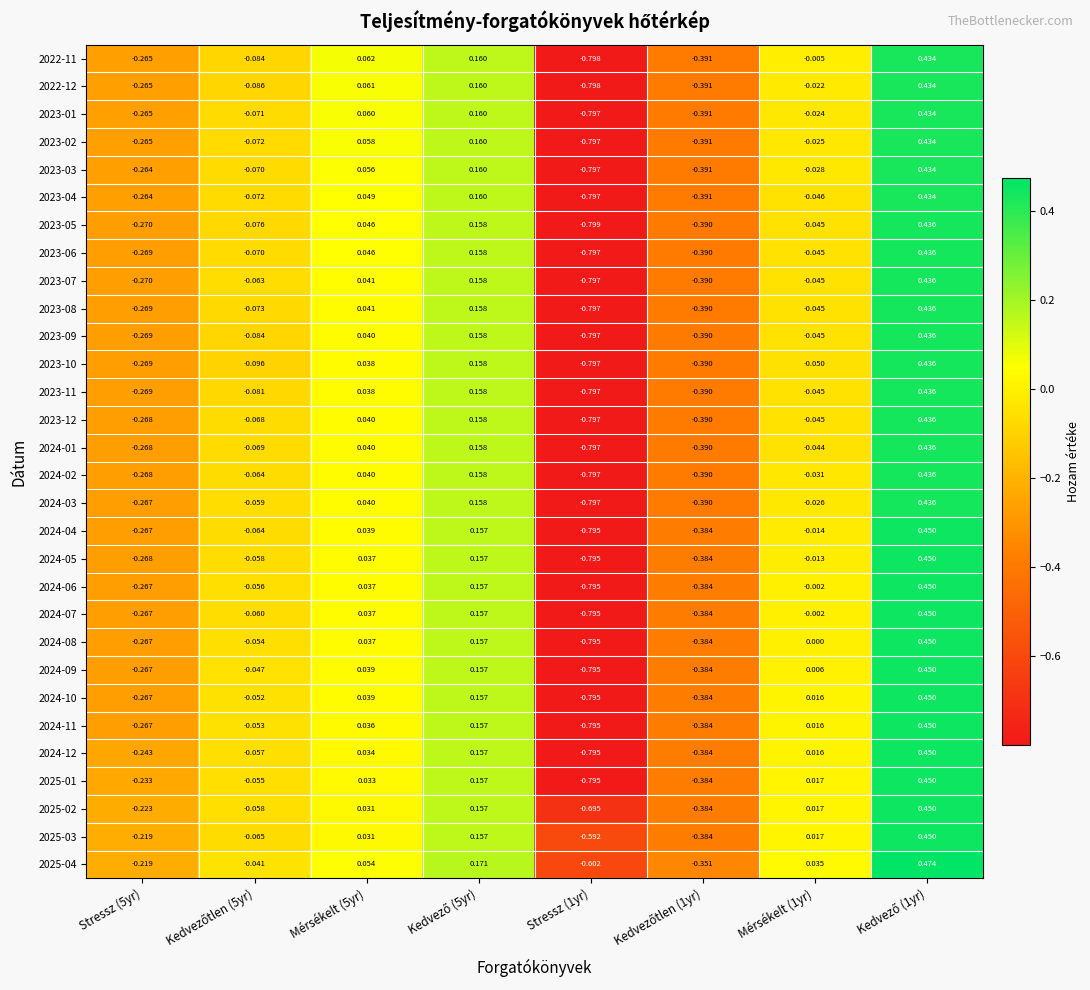

Reading left to right, what are all the values shown in this chart?

2022-11: Stressz (5yr)=-0.3	Kedvezőtlen (5yr)=-0.1	Mérsékelt (5yr)=0.1	Kedvező (5yr)=0.2	Stressz (1yr)=-0.8	Kedvezőtlen (1yr)=-0.4	Mérsékelt (1yr)=-0.0	Kedvező (1yr)=0.4
2022-12: Stressz (5yr)=-0.3	Kedvezőtlen (5yr)=-0.1	Mérsékelt (5yr)=0.1	Kedvező (5yr)=0.2	Stressz (1yr)=-0.8	Kedvezőtlen (1yr)=-0.4	Mérsékelt (1yr)=-0.0	Kedvező (1yr)=0.4
2023-01: Stressz (5yr)=-0.3	Kedvezőtlen (5yr)=-0.1	Mérsékelt (5yr)=0.1	Kedvező (5yr)=0.2	Stressz (1yr)=-0.8	Kedvezőtlen (1yr)=-0.4	Mérsékelt (1yr)=-0.0	Kedvező (1yr)=0.4
2023-02: Stressz (5yr)=-0.3	Kedvezőtlen (5yr)=-0.1	Mérsékelt (5yr)=0.1	Kedvező (5yr)=0.2	Stressz (1yr)=-0.8	Kedvezőtlen (1yr)=-0.4	Mérsékelt (1yr)=-0.0	Kedvező (1yr)=0.4
2023-03: Stressz (5yr)=-0.3	Kedvezőtlen (5yr)=-0.1	Mérsékelt (5yr)=0.1	Kedvező (5yr)=0.2	Stressz (1yr)=-0.8	Kedvezőtlen (1yr)=-0.4	Mérsékelt (1yr)=-0.0	Kedvező (1yr)=0.4
2023-04: Stressz (5yr)=-0.3	Kedvezőtlen (5yr)=-0.1	Mérsékelt (5yr)=0.0	Kedvező (5yr)=0.2	Stressz (1yr)=-0.8	Kedvezőtlen (1yr)=-0.4	Mérsékelt (1yr)=-0.0	Kedvező (1yr)=0.4
2023-05: Stressz (5yr)=-0.3	Kedvezőtlen (5yr)=-0.1	Mérsékelt (5yr)=0.0	Kedvező (5yr)=0.2	Stressz (1yr)=-0.8	Kedvezőtlen (1yr)=-0.4	Mérsékelt (1yr)=-0.0	Kedvező (1yr)=0.4
2023-06: Stressz (5yr)=-0.3	Kedvezőtlen (5yr)=-0.1	Mérsékelt (5yr)=0.0	Kedvező (5yr)=0.2	Stressz (1yr)=-0.8	Kedvezőtlen (1yr)=-0.4	Mérsékelt (1yr)=-0.0	Kedvező (1yr)=0.4
2023-07: Stressz (5yr)=-0.3	Kedvezőtlen (5yr)=-0.1	Mérsékelt (5yr)=0.0	Kedvező (5yr)=0.2	Stressz (1yr)=-0.8	Kedvezőtlen (1yr)=-0.4	Mérsékelt (1yr)=-0.0	Kedvező (1yr)=0.4
2023-08: Stressz (5yr)=-0.3	Kedvezőtlen (5yr)=-0.1	Mérsékelt (5yr)=0.0	Kedvező (5yr)=0.2	Stressz (1yr)=-0.8	Kedvezőtlen (1yr)=-0.4	Mérsékelt (1yr)=-0.0	Kedvező (1yr)=0.4
2023-09: Stressz (5yr)=-0.3	Kedvezőtlen (5yr)=-0.1	Mérsékelt (5yr)=0.0	Kedvező (5yr)=0.2	Stressz (1yr)=-0.8	Kedvezőtlen (1yr)=-0.4	Mérsékelt (1yr)=-0.0	Kedvező (1yr)=0.4
2023-10: Stressz (5yr)=-0.3	Kedvezőtlen (5yr)=-0.1	Mérsékelt (5yr)=0.0	Kedvező (5yr)=0.2	Stressz (1yr)=-0.8	Kedvezőtlen (1yr)=-0.4	Mérsékelt (1yr)=-0.1	Kedvező (1yr)=0.4
2023-11: Stressz (5yr)=-0.3	Kedvezőtlen (5yr)=-0.1	Mérsékelt (5yr)=0.0	Kedvező (5yr)=0.2	Stressz (1yr)=-0.8	Kedvezőtlen (1yr)=-0.4	Mérsékelt (1yr)=-0.0	Kedvező (1yr)=0.4
2023-12: Stressz (5yr)=-0.3	Kedvezőtlen (5yr)=-0.1	Mérsékelt (5yr)=0.0	Kedvező (5yr)=0.2	Stressz (1yr)=-0.8	Kedvezőtlen (1yr)=-0.4	Mérsékelt (1yr)=-0.0	Kedvező (1yr)=0.4
2024-01: Stressz (5yr)=-0.3	Kedvezőtlen (5yr)=-0.1	Mérsékelt (5yr)=0.0	Kedvező (5yr)=0.2	Stressz (1yr)=-0.8	Kedvezőtlen (1yr)=-0.4	Mérsékelt (1yr)=-0.0	Kedvező (1yr)=0.4
2024-02: Stressz (5yr)=-0.3	Kedvezőtlen (5yr)=-0.1	Mérsékelt (5yr)=0.0	Kedvező (5yr)=0.2	Stressz (1yr)=-0.8	Kedvezőtlen (1yr)=-0.4	Mérsékelt (1yr)=-0.0	Kedvező (1yr)=0.4
2024-03: Stressz (5yr)=-0.3	Kedvezőtlen (5yr)=-0.1	Mérsékelt (5yr)=0.0	Kedvező (5yr)=0.2	Stressz (1yr)=-0.8	Kedvezőtlen (1yr)=-0.4	Mérsékelt (1yr)=-0.0	Kedvező (1yr)=0.4
2024-04: Stressz (5yr)=-0.3	Kedvezőtlen (5yr)=-0.1	Mérsékelt (5yr)=0.0	Kedvező (5yr)=0.2	Stressz (1yr)=-0.8	Kedvezőtlen (1yr)=-0.4	Mérsékelt (1yr)=-0.0	Kedvező (1yr)=0.5
2024-05: Stressz (5yr)=-0.3	Kedvezőtlen (5yr)=-0.1	Mérsékelt (5yr)=0.0	Kedvező (5yr)=0.2	Stressz (1yr)=-0.8	Kedvezőtlen (1yr)=-0.4	Mérsékelt (1yr)=-0.0	Kedvező (1yr)=0.5
2024-06: Stressz (5yr)=-0.3	Kedvezőtlen (5yr)=-0.1	Mérsékelt (5yr)=0.0	Kedvező (5yr)=0.2	Stressz (1yr)=-0.8	Kedvezőtlen (1yr)=-0.4	Mérsékelt (1yr)=-0.0	Kedvező (1yr)=0.5
2024-07: Stressz (5yr)=-0.3	Kedvezőtlen (5yr)=-0.1	Mérsékelt (5yr)=0.0	Kedvező (5yr)=0.2	Stressz (1yr)=-0.8	Kedvezőtlen (1yr)=-0.4	Mérsékelt (1yr)=-0.0	Kedvező (1yr)=0.5
2024-08: Stressz (5yr)=-0.3	Kedvezőtlen (5yr)=-0.1	Mérsékelt (5yr)=0.0	Kedvező (5yr)=0.2	Stressz (1yr)=-0.8	Kedvezőtlen (1yr)=-0.4	Mérsékelt (1yr)=0.0	Kedvező (1yr)=0.5
2024-09: Stressz (5yr)=-0.3	Kedvezőtlen (5yr)=-0.0	Mérsékelt (5yr)=0.0	Kedvező (5yr)=0.2	Stressz (1yr)=-0.8	Kedvezőtlen (1yr)=-0.4	Mérsékelt (1yr)=0.0	Kedvező (1yr)=0.5
2024-10: Stressz (5yr)=-0.3	Kedvezőtlen (5yr)=-0.1	Mérsékelt (5yr)=0.0	Kedvező (5yr)=0.2	Stressz (1yr)=-0.8	Kedvezőtlen (1yr)=-0.4	Mérsékelt (1yr)=0.0	Kedvező (1yr)=0.5
2024-11: Stressz (5yr)=-0.3	Kedvezőtlen (5yr)=-0.1	Mérsékelt (5yr)=0.0	Kedvező (5yr)=0.2	Stressz (1yr)=-0.8	Kedvezőtlen (1yr)=-0.4	Mérsékelt (1yr)=0.0	Kedvező (1yr)=0.5
2024-12: Stressz (5yr)=-0.2	Kedvezőtlen (5yr)=-0.1	Mérsékelt (5yr)=0.0	Kedvező (5yr)=0.2	Stressz (1yr)=-0.8	Kedvezőtlen (1yr)=-0.4	Mérsékelt (1yr)=0.0	Kedvező (1yr)=0.5
2025-01: Stressz (5yr)=-0.2	Kedvezőtlen (5yr)=-0.1	Mérsékelt (5yr)=0.0	Kedvező (5yr)=0.2	Stressz (1yr)=-0.8	Kedvezőtlen (1yr)=-0.4	Mérsékelt (1yr)=0.0	Kedvező (1yr)=0.5
2025-02: Stressz (5yr)=-0.2	Kedvezőtlen (5yr)=-0.1	Mérsékelt (5yr)=0.0	Kedvező (5yr)=0.2	Stressz (1yr)=-0.7	Kedvezőtlen (1yr)=-0.4	Mérsékelt (1yr)=0.0	Kedvező (1yr)=0.5
2025-03: Stressz (5yr)=-0.2	Kedvezőtlen (5yr)=-0.1	Mérsékelt (5yr)=0.0	Kedvező (5yr)=0.2	Stressz (1yr)=-0.6	Kedvezőtlen (1yr)=-0.4	Mérsékelt (1yr)=0.0	Kedvező (1yr)=0.5
2025-04: Stressz (5yr)=-0.2	Kedvezőtlen (5yr)=-0.0	Mérsékelt (5yr)=0.1	Kedvező (5yr)=0.2	Stressz (1yr)=-0.6	Kedvezőtlen (1yr)=-0.4	Mérsékelt (1yr)=0.0	Kedvező (1yr)=0.5